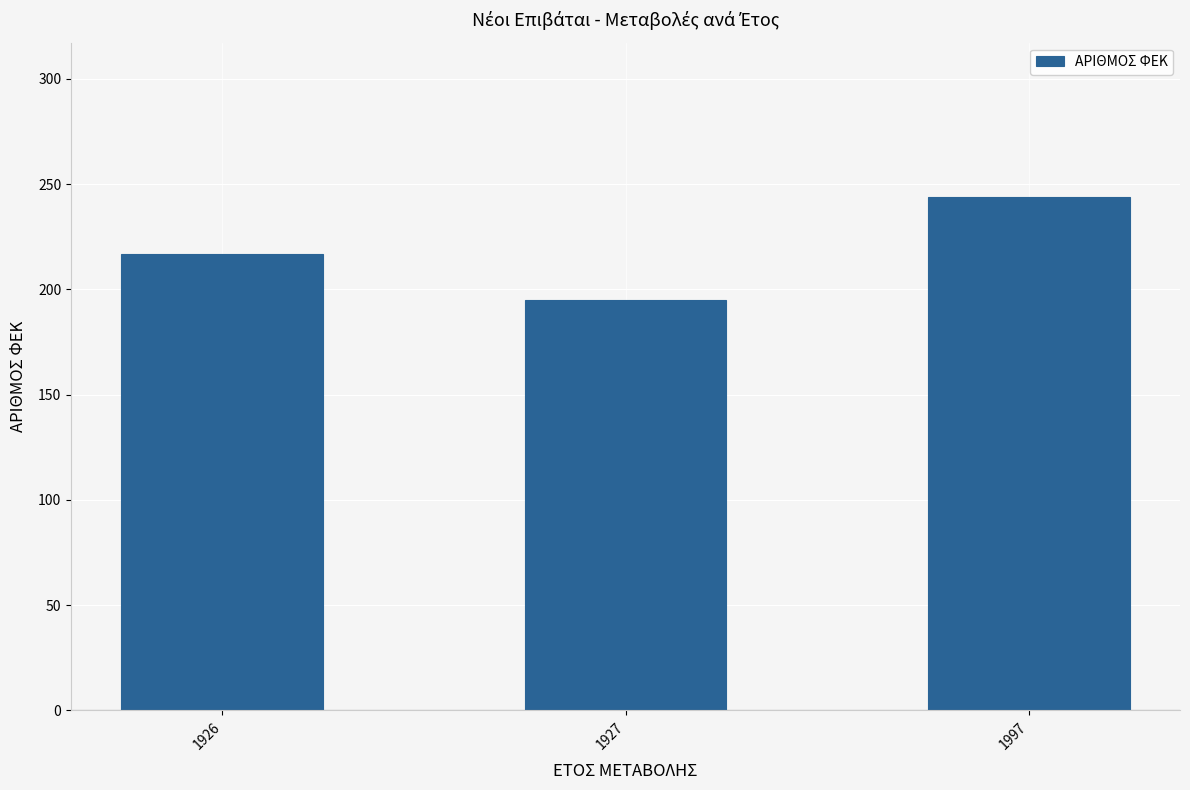

Which label corresponds to the largest value in the chart?

1997